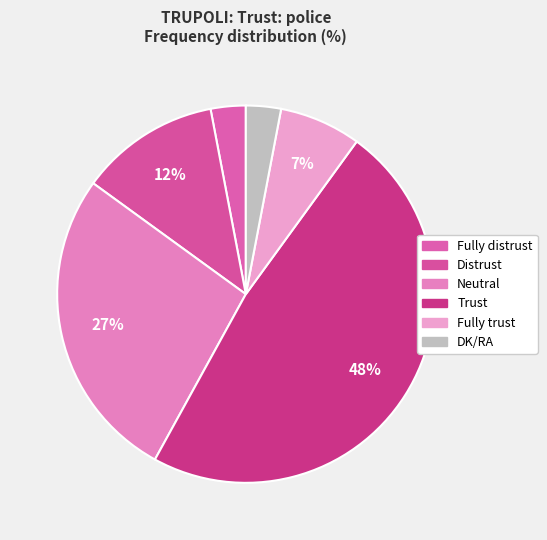

Do Neutral and Fully trust together represent more than half of the pie?

No